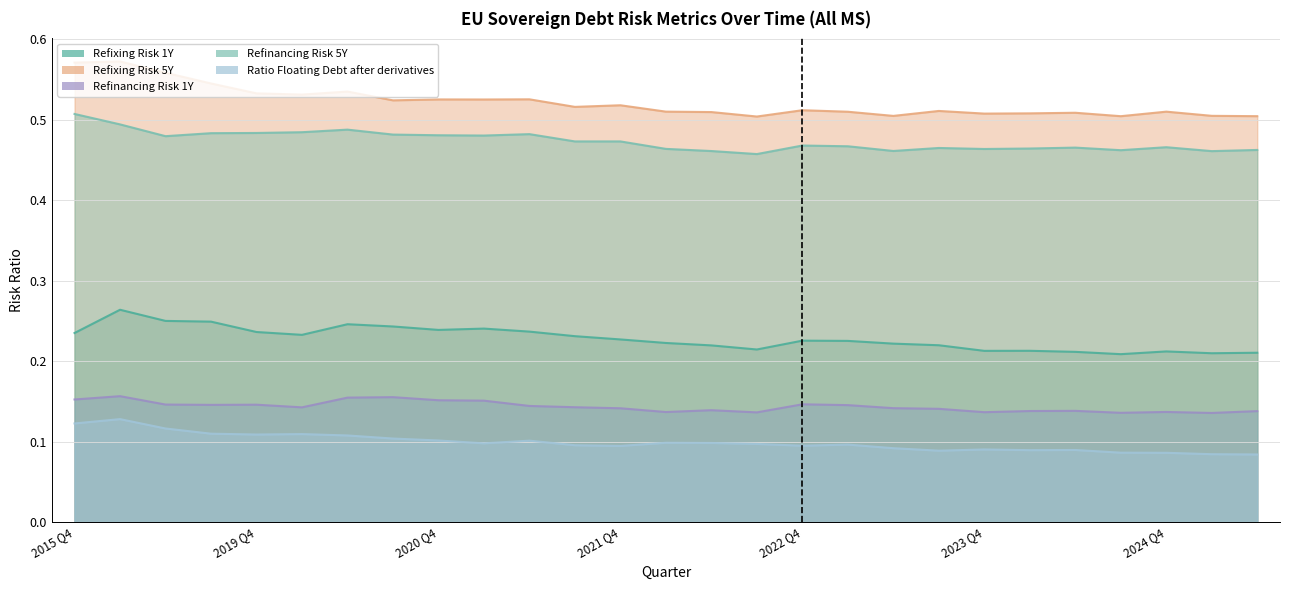

Count the Refixing Risk 5Y values in the range 0 to 1.

27